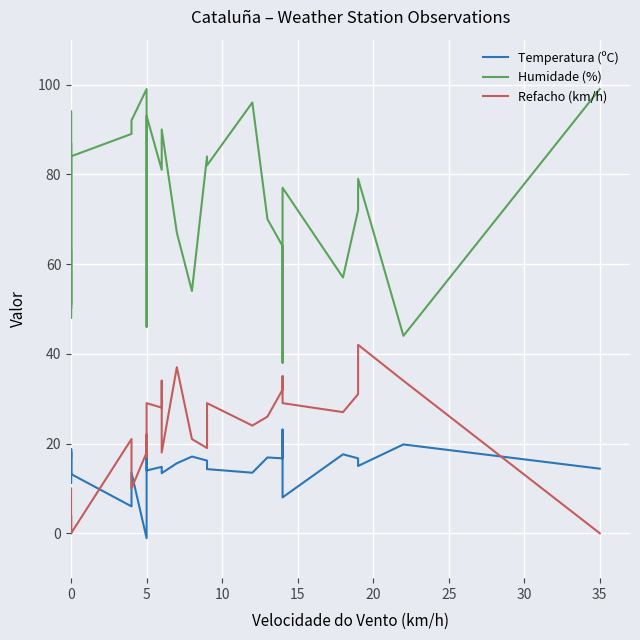

What is the average value of the Temperatura (ºC) series?

15.0